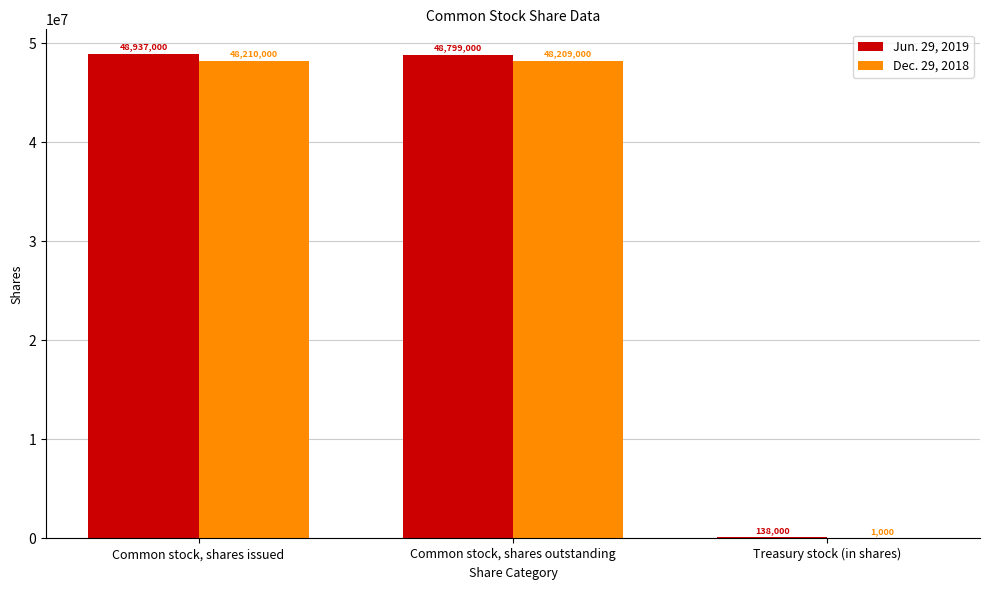

Which series has the largest total across all categories?

Jun. 29, 2019